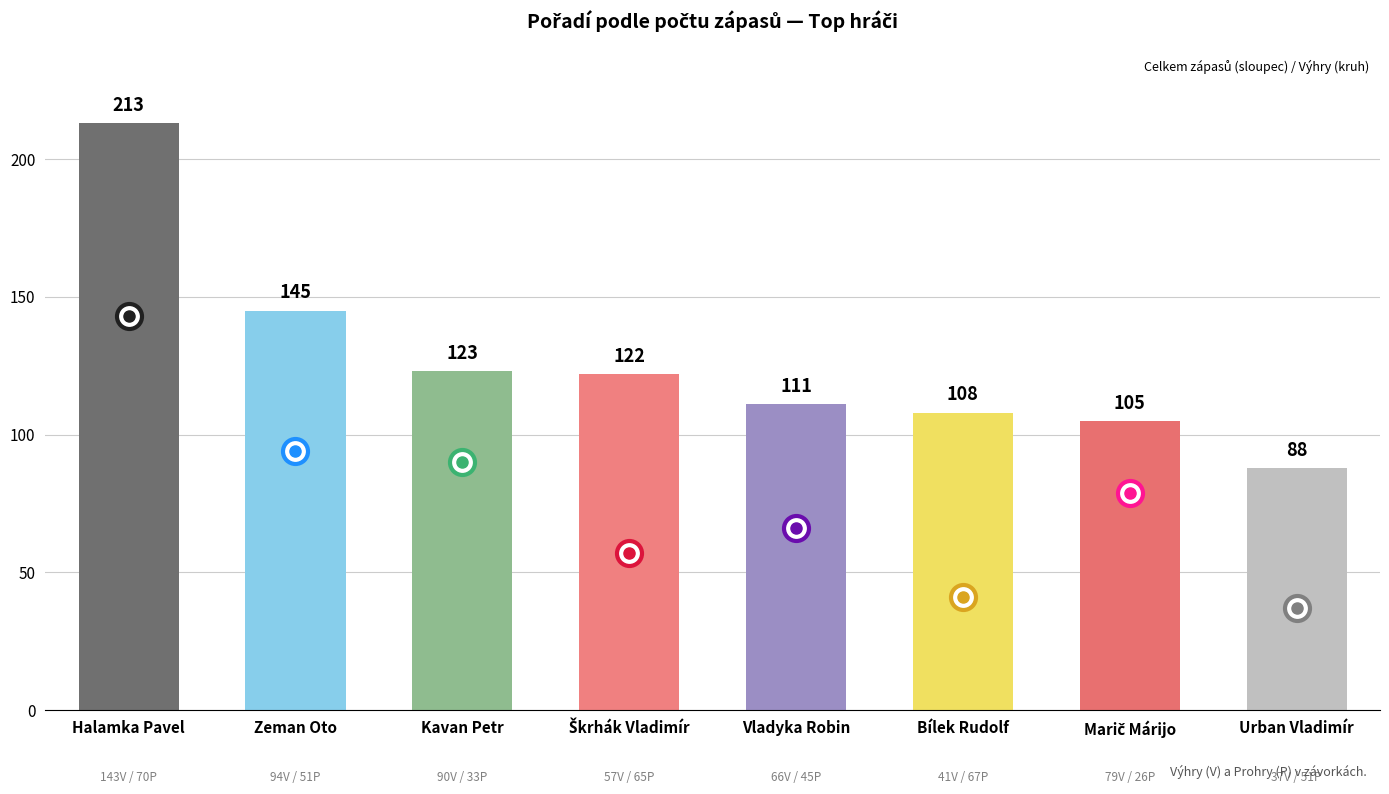

Reading right to left, list all the values displayed in this chart.

88	105	108	111	122	123	145	213